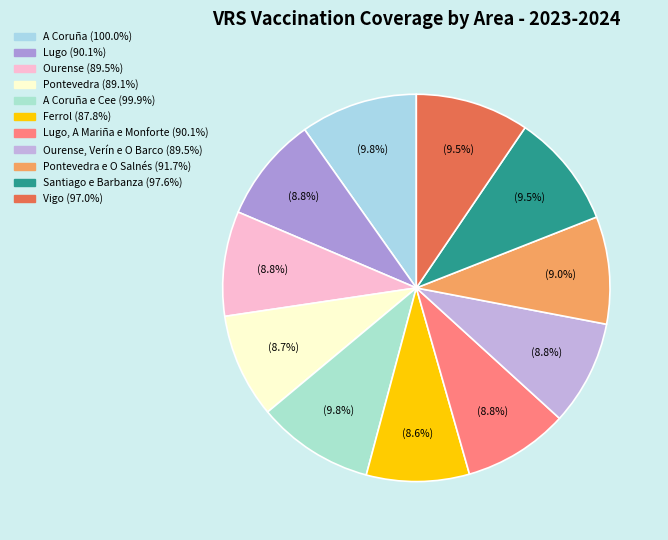

How many segments does this pie chart have?

11